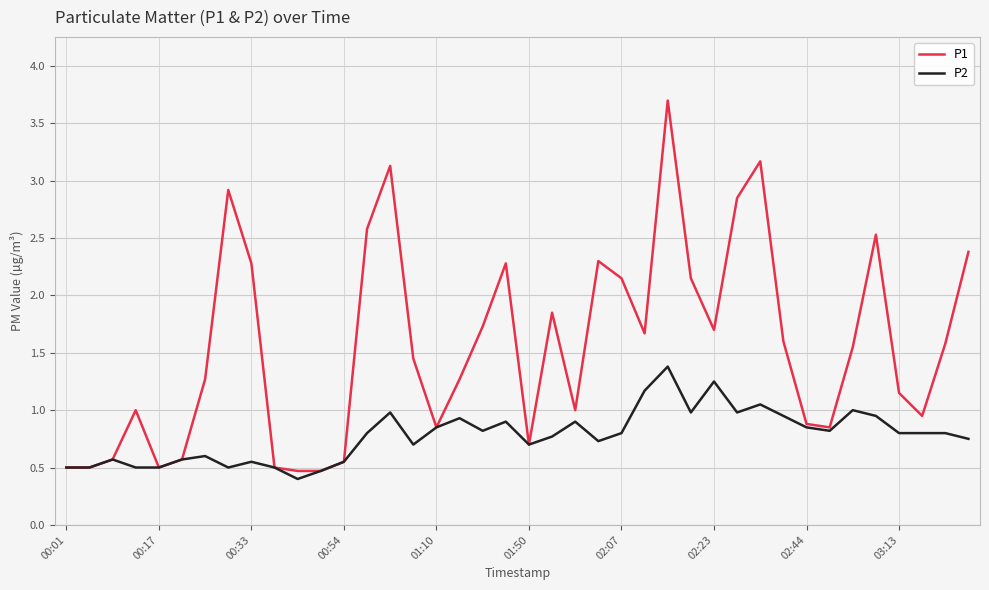

Which series has the largest total across all categories?

P1